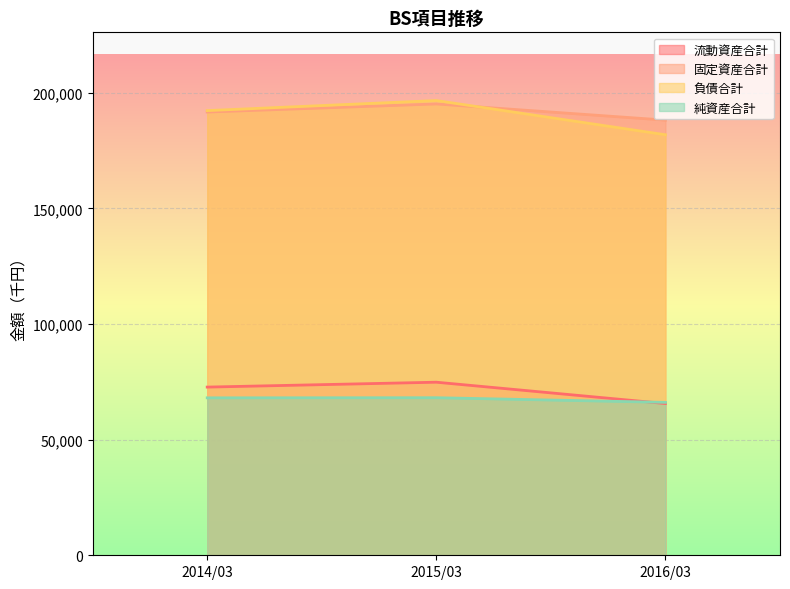

Is it true that 流動資産合計 equals 72728 at 2014/03?

True